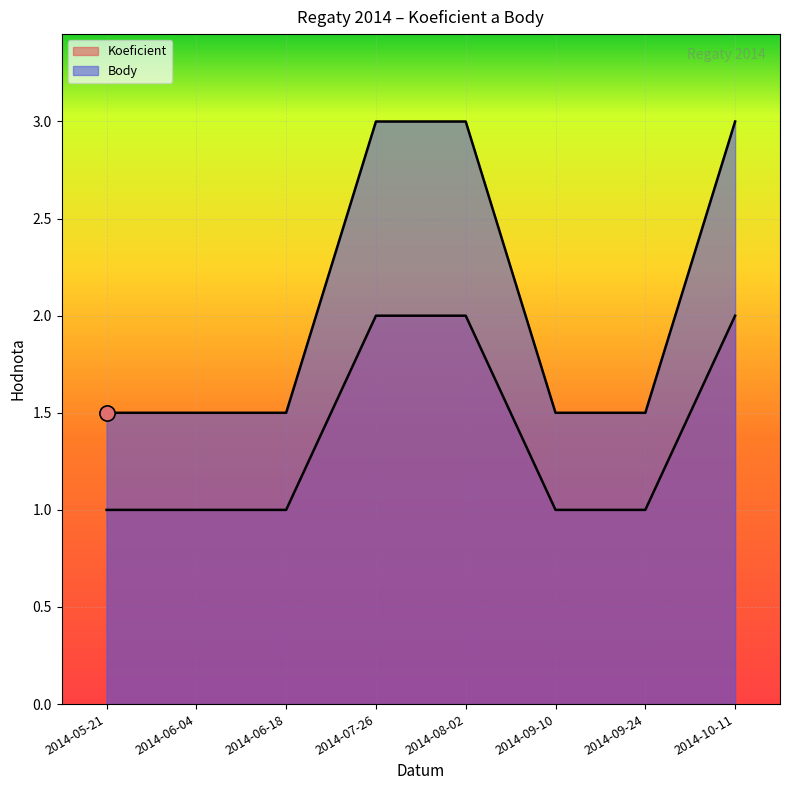

Which series contains the lowest Y value?

Koeficient